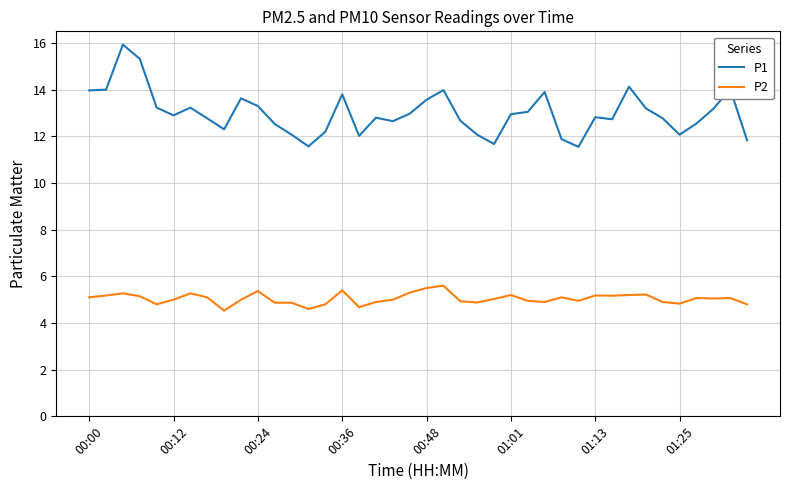

True or false: P1 and P2 intersect in this chart.

False